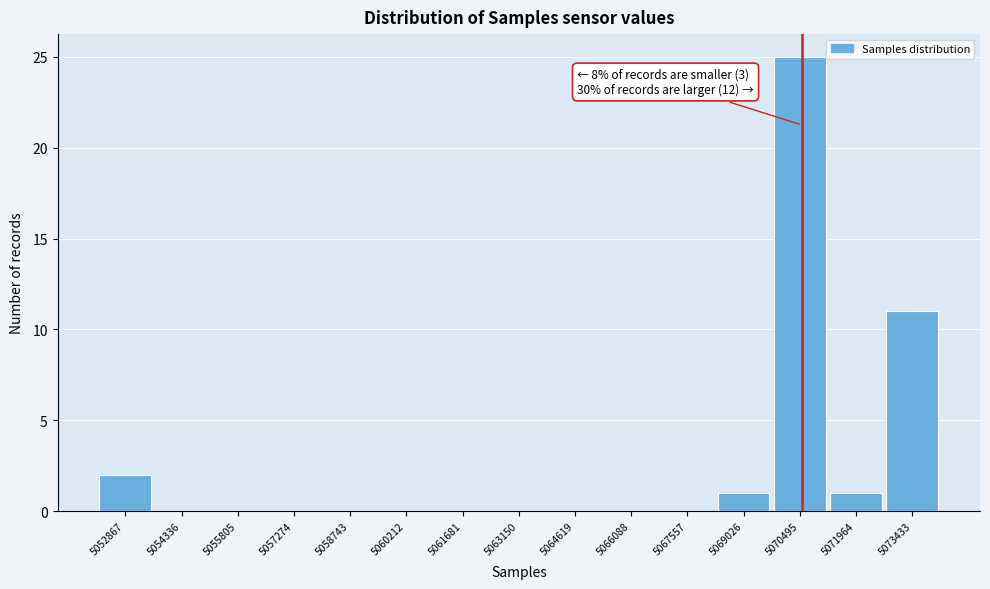

Reading right to left, extract all data points from this chart.

5073433=11	5071964=1	5070495=25	5069026=1	5067557=0	5066088=0	5064619=0	5063150=0	5061681=0	5060212=0	5058743=0	5057274=0	5055805=0	5054336=0	5052867=2